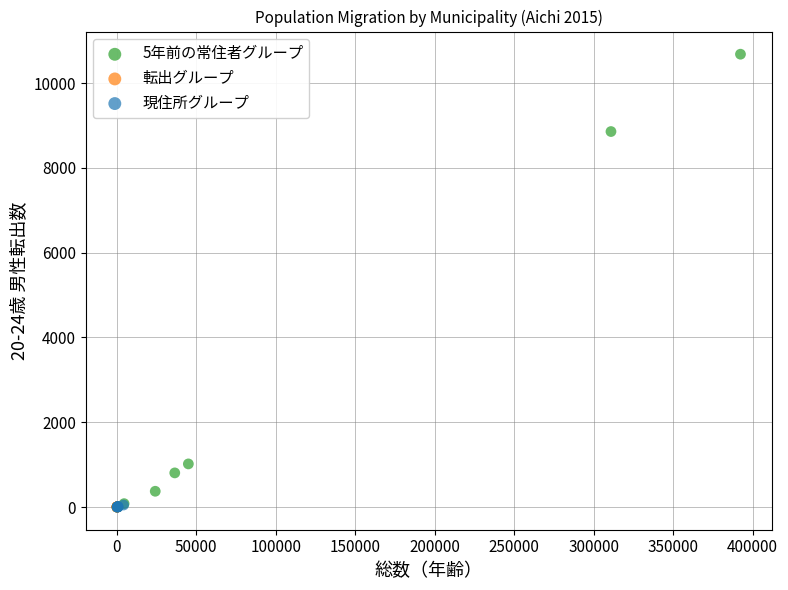

Which series has the largest Y range (max minus min)?

5年前の常住者グループ